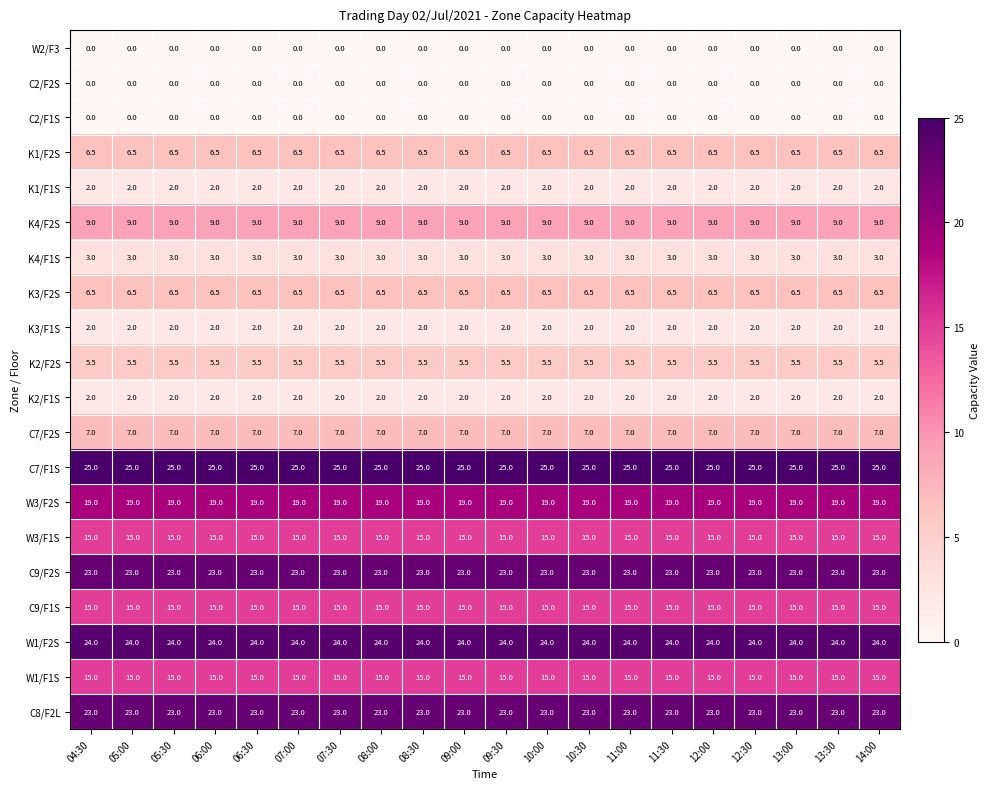

What is the spread (max minus min) of values at 05:00?

25.0